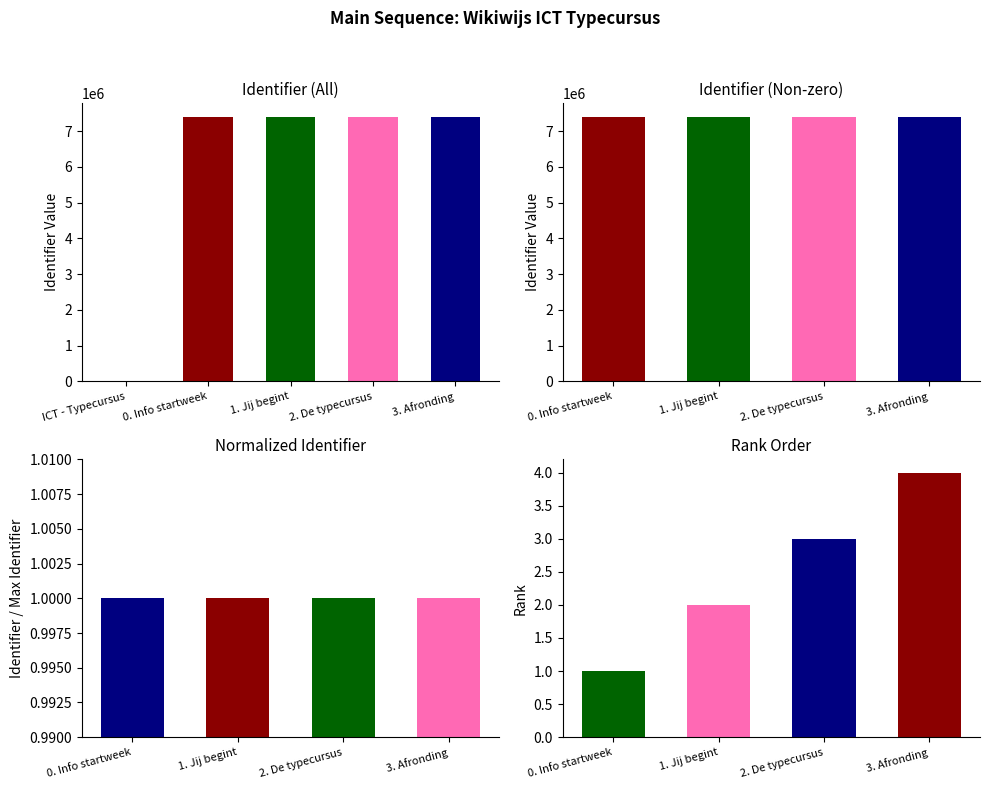

Does the chart contain stacked bars?

No